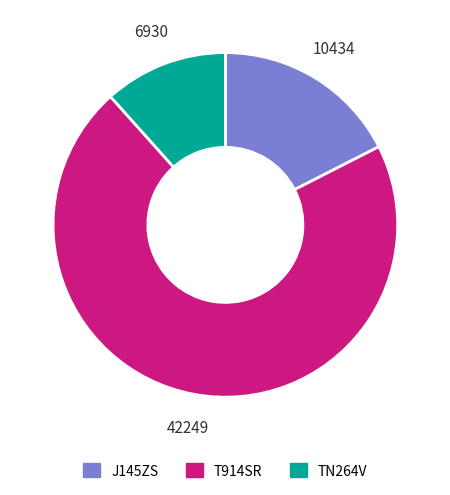

Which slice is the largest?

T914SR